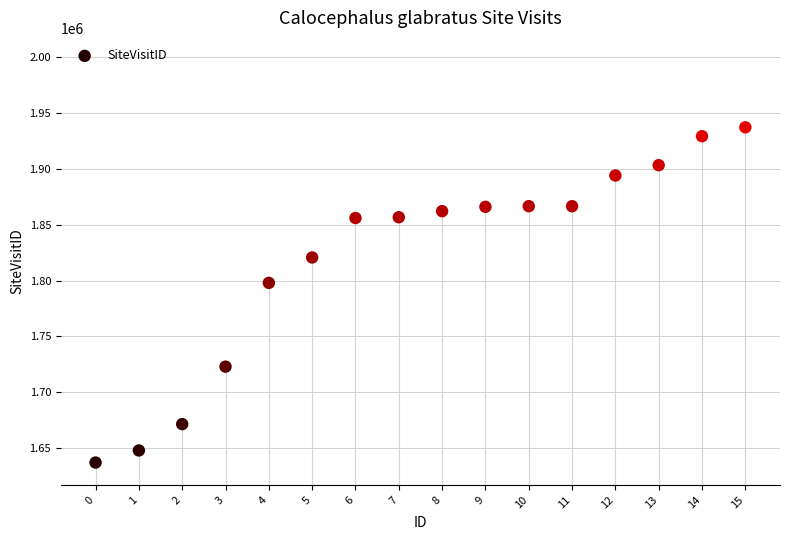

What Y value in the scatter plot is closest to 1787099?

1797896